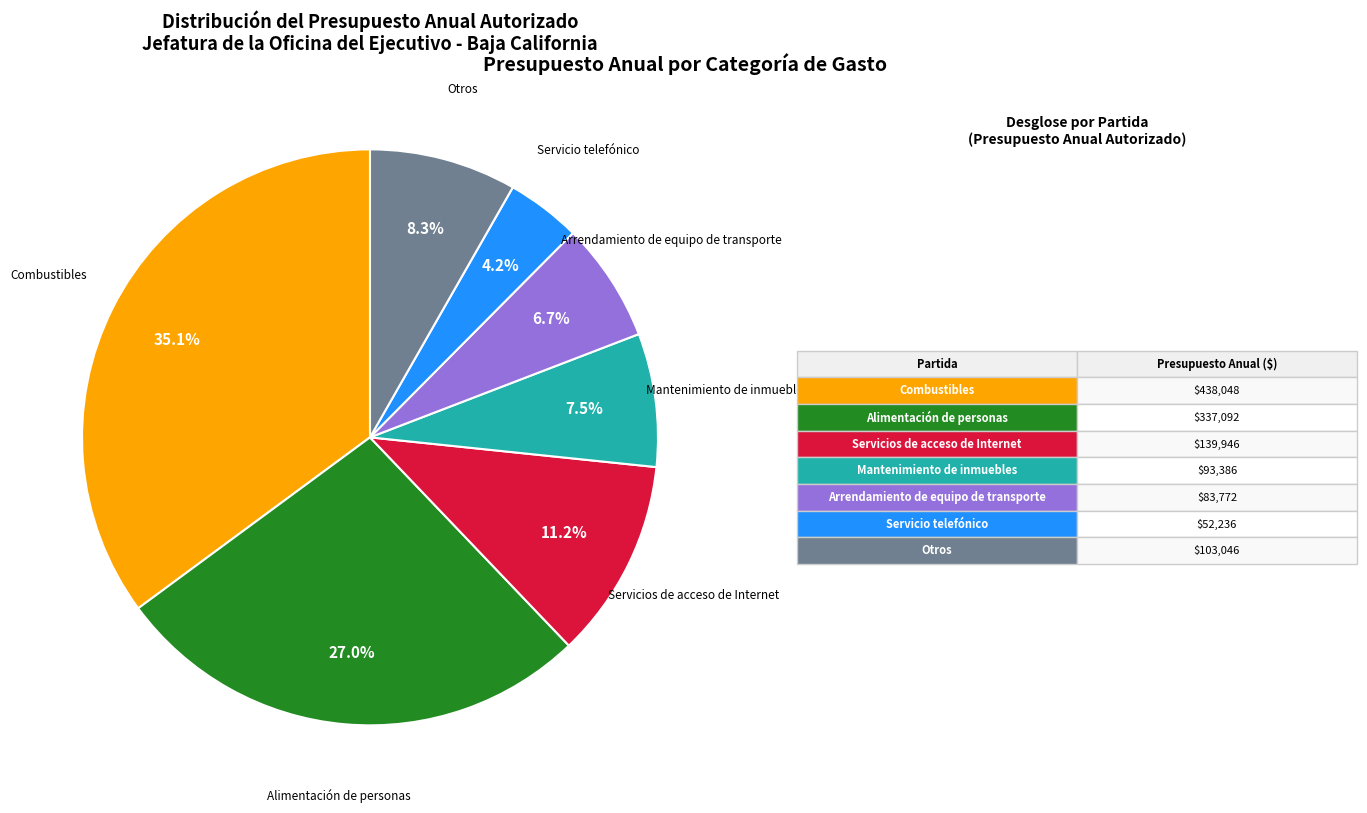

Rank the categories by value from lowest to highest.

Servicio telefónico, Arrendamiento de equipo de transporte, Mantenimiento de inmuebles, Otros, Servicios de acceso de Internet, Alimentación de personas, Combustibles